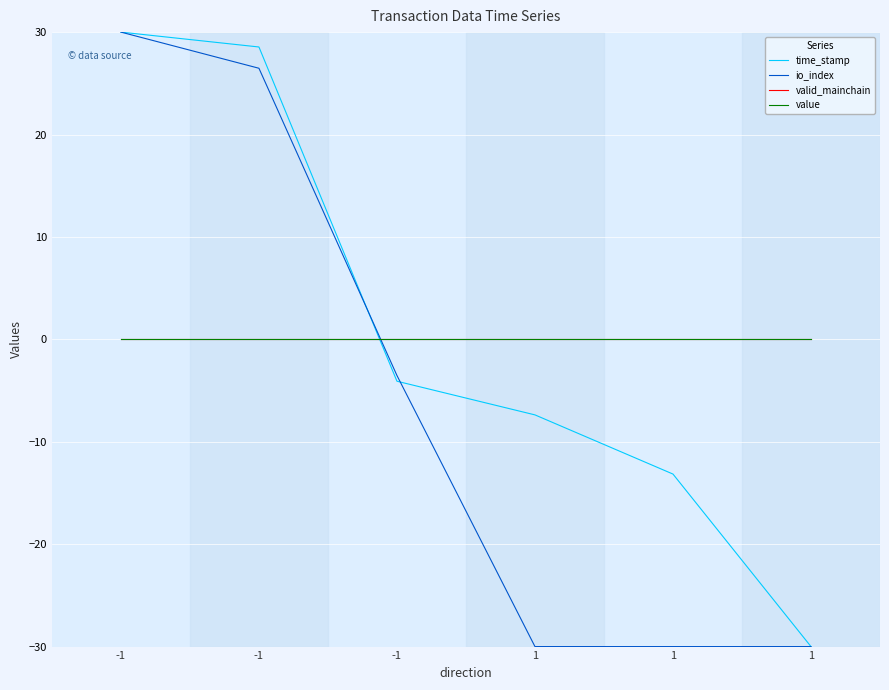

Does the chart have visible grid lines?

Yes